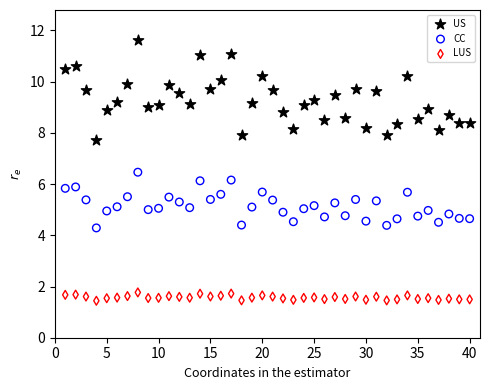

Across all data points, what is the range of X values (max minus min)?

39.0